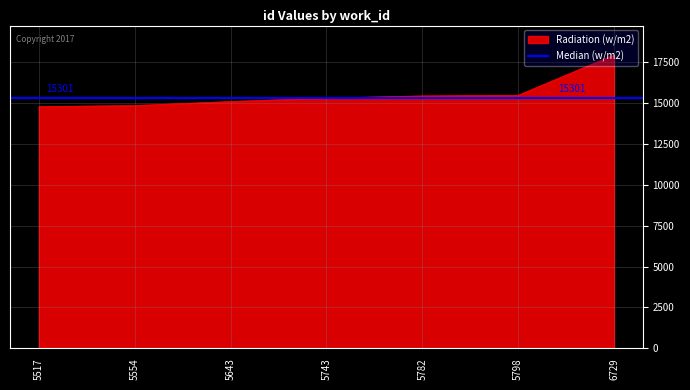

List the labels in order of value, largest first.

6729, 5798, 5782, 5743, 5643, 5554, 5517